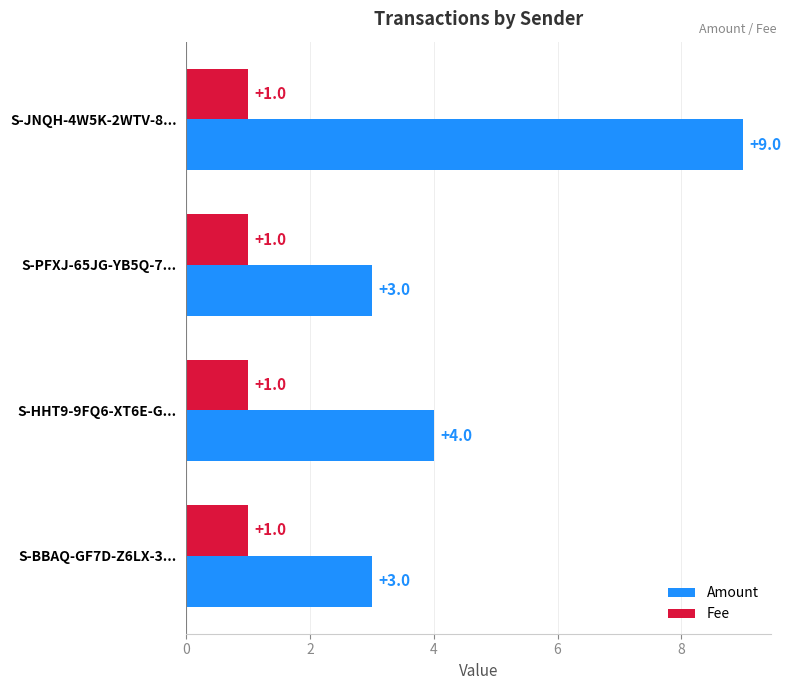

Where is Amount nearest to the value 6?

S-HHT9-9FQ6-XT6E-G...